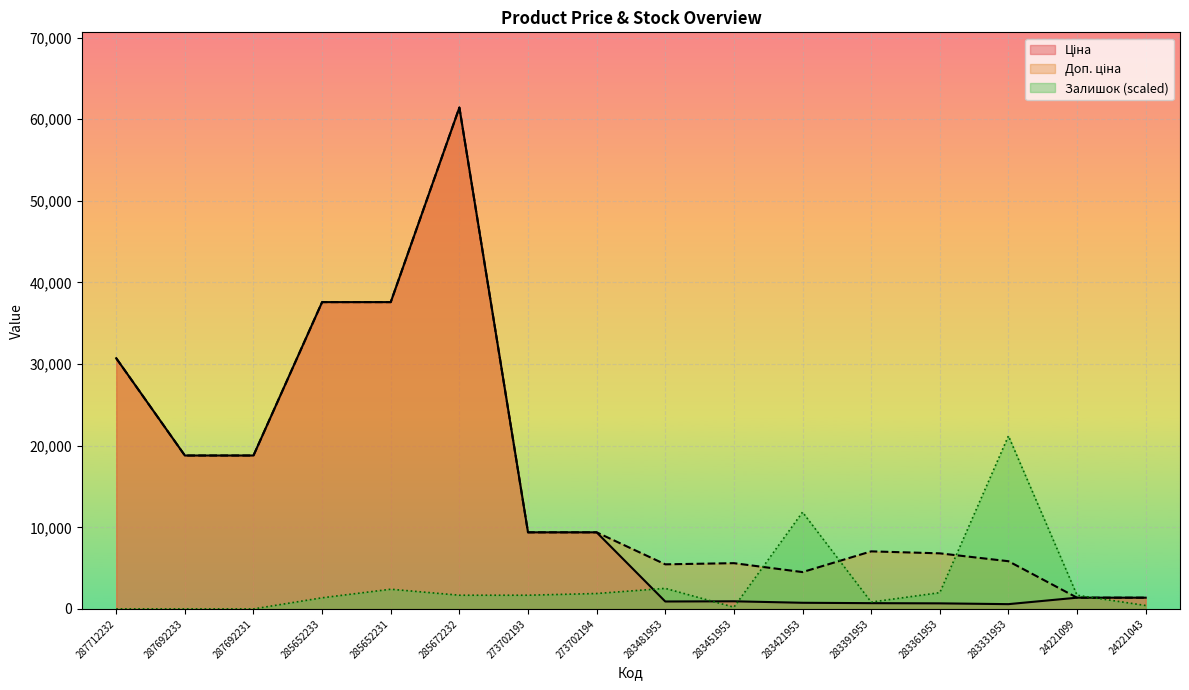

What is the sum of all Ціна values?

231018.7